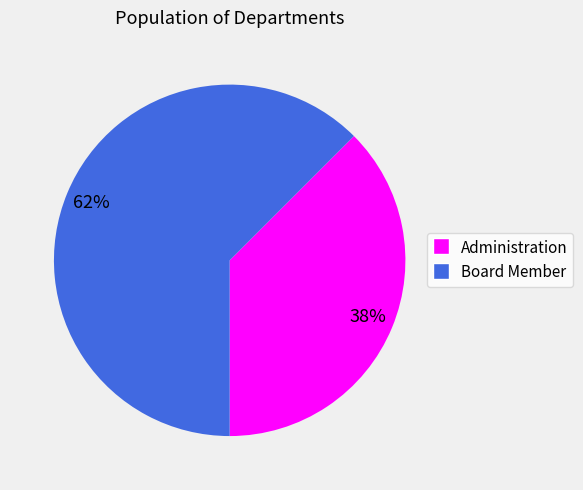

How many slices are in this pie chart?

2